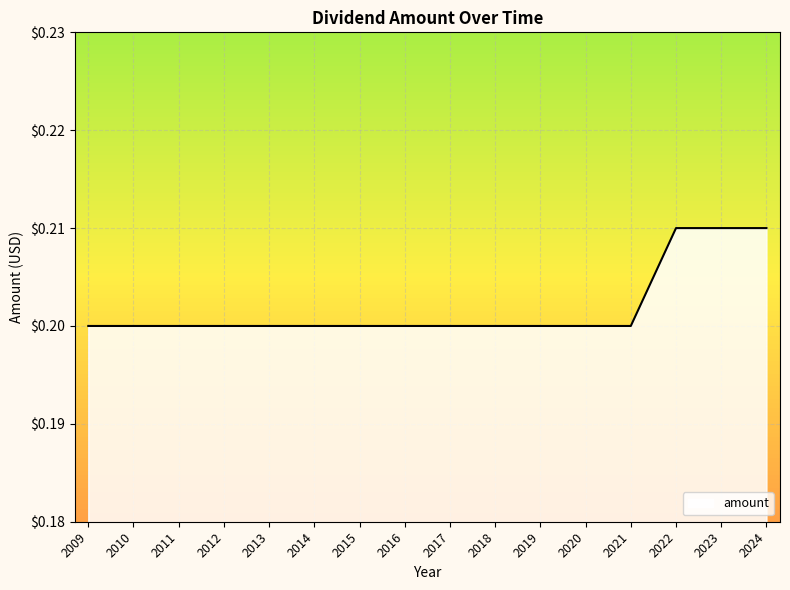

The chart shows a value of 0.3 at 2013. True or false?

False